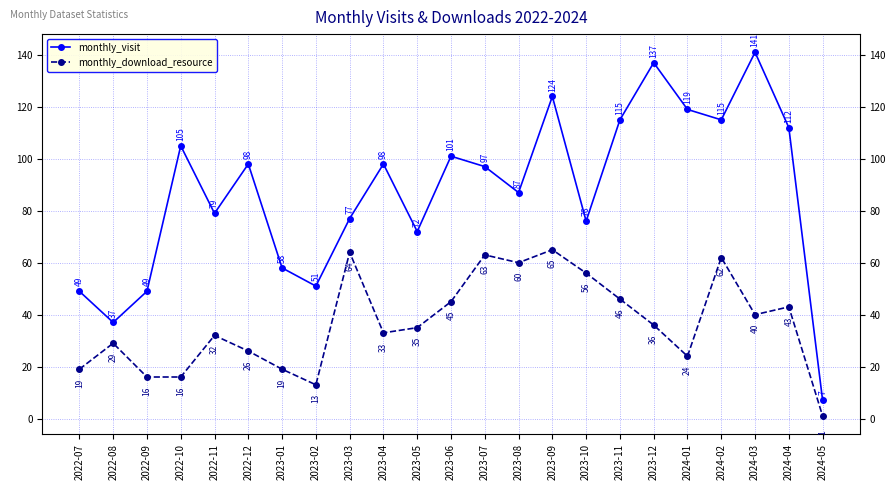

Reading left to right, what are all the values shown in this chart?

monthly_visit: 49	37	49	105	79	98	58	51	77	98	72	101	97	87	124	76	115	137	119	115	141	112	7
monthly_download_resource: 19	29	16	16	32	26	19	13	64	33	35	45	63	60	65	56	46	36	24	62	40	43	1